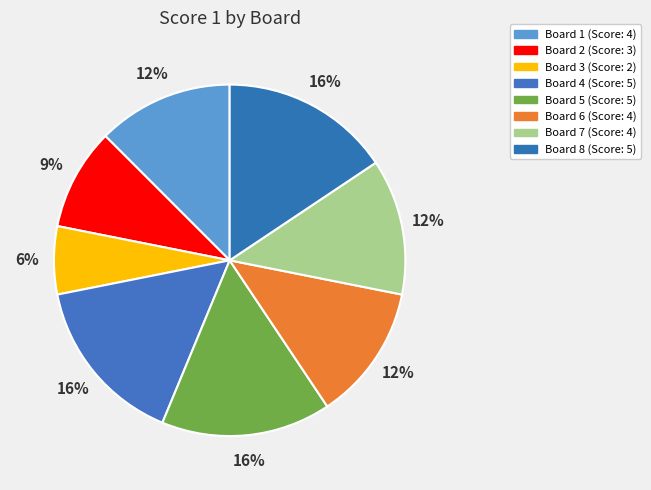

Which has a higher value, Board 2 or Board 1?

Board 1